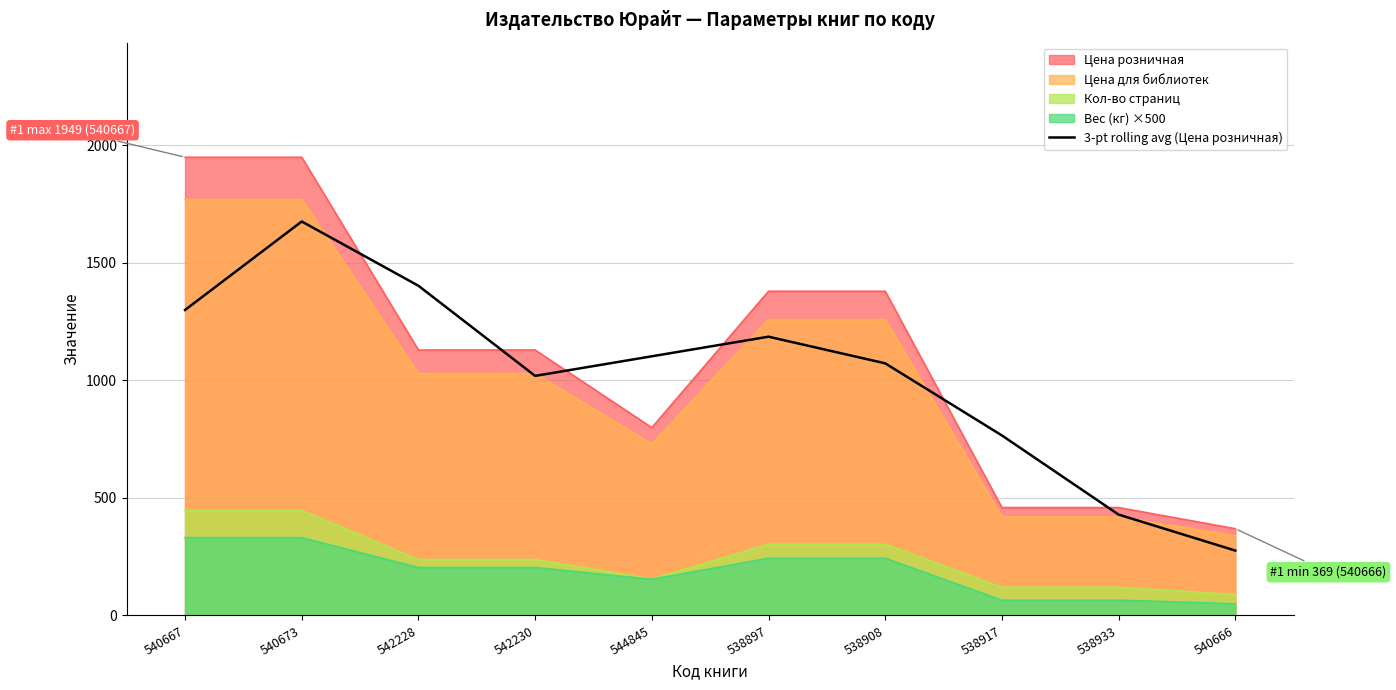

The value at 542230 is 1019.0. True or false?

True